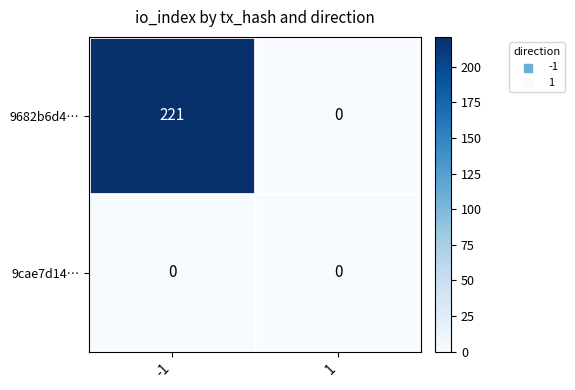

Reading left to right, what are all the values shown in this chart?

9682b6d4…: -1=221	1=0
9cae7d14…: -1=0	1=0